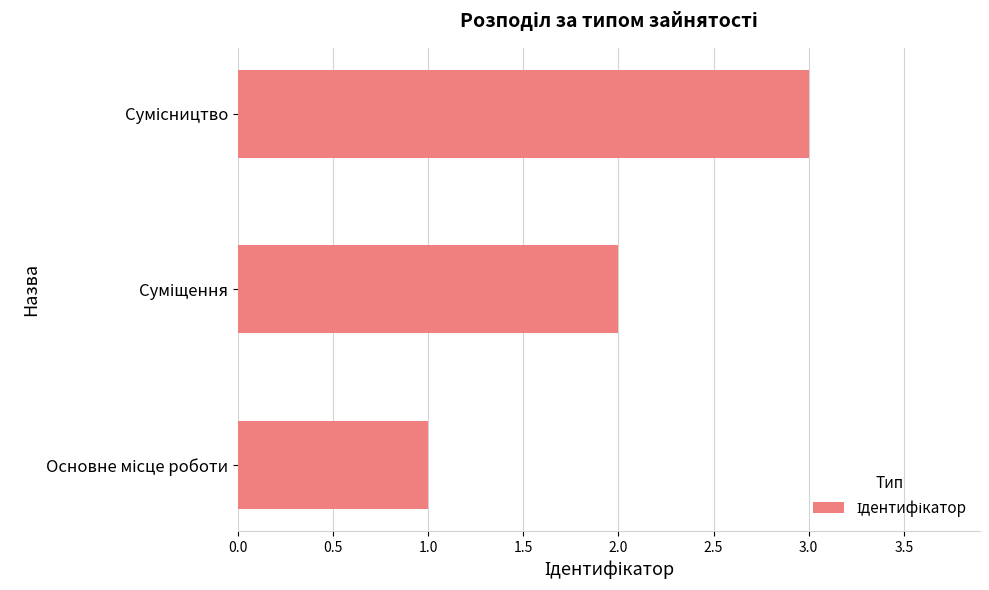

What is the maximum value shown in the chart?

3